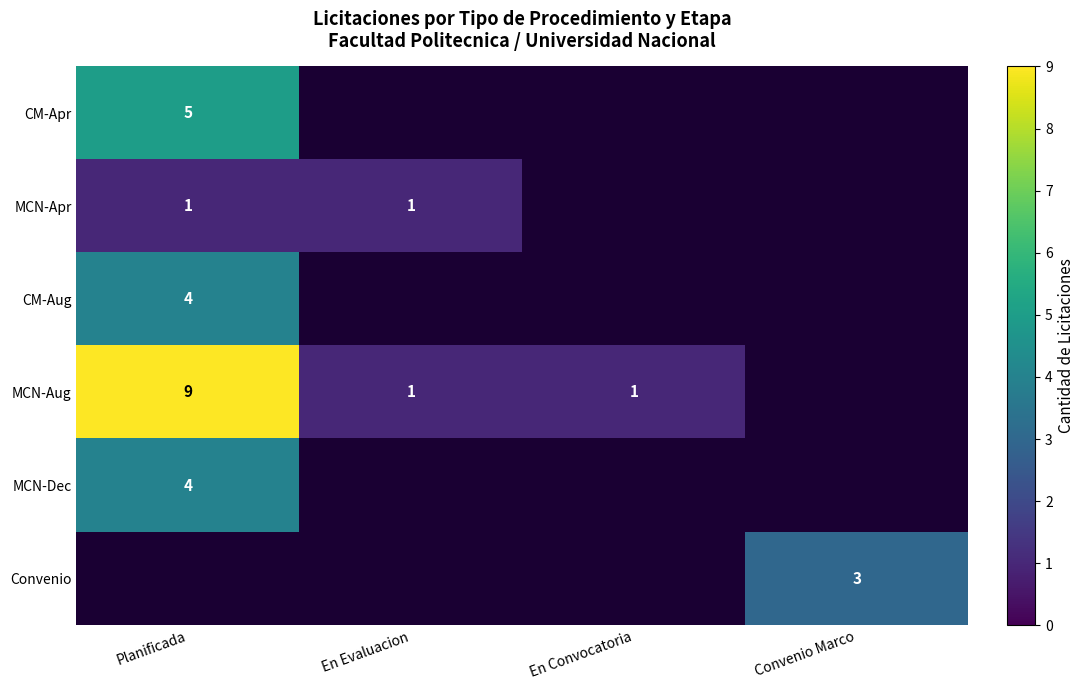

Is it true that CM-Aug equals 4 at Planificada?

True